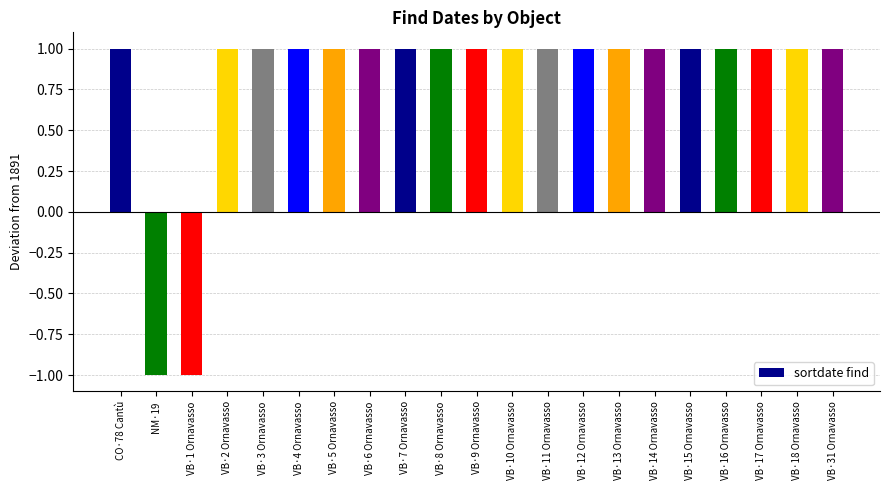

How many bars are there in total?

21